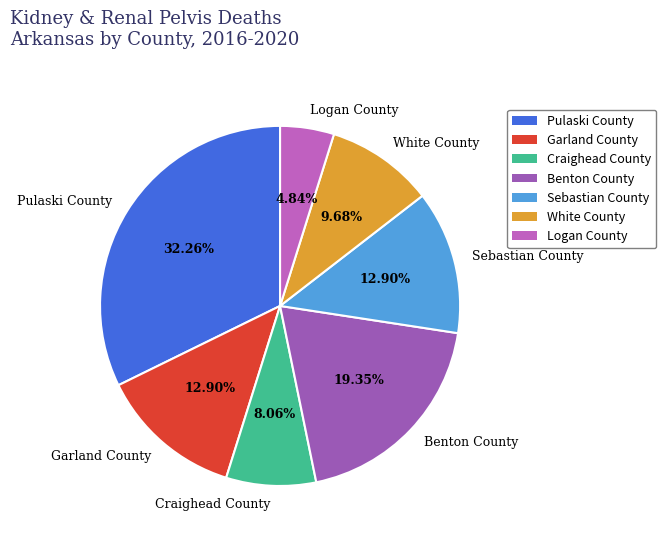

What portion of the pie excludes Craighead County?

91.9%